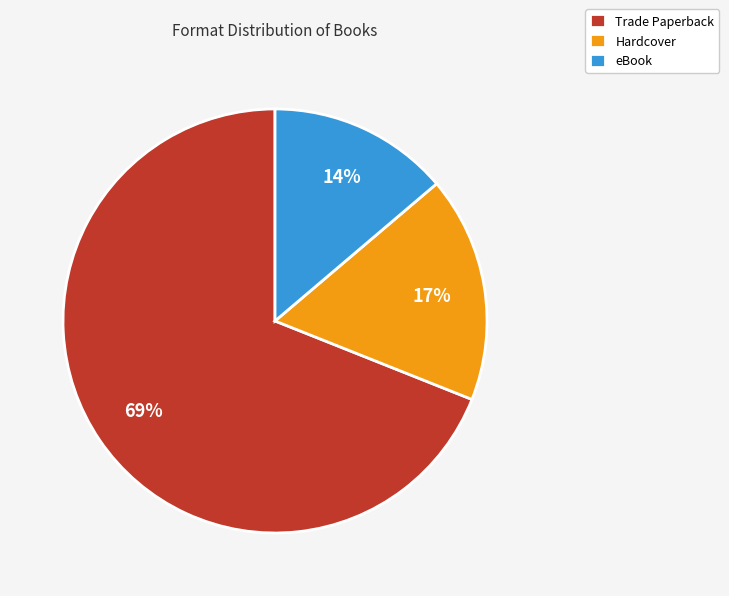

The Trade Paperback slice represents 63% of the pie. True or false?

False